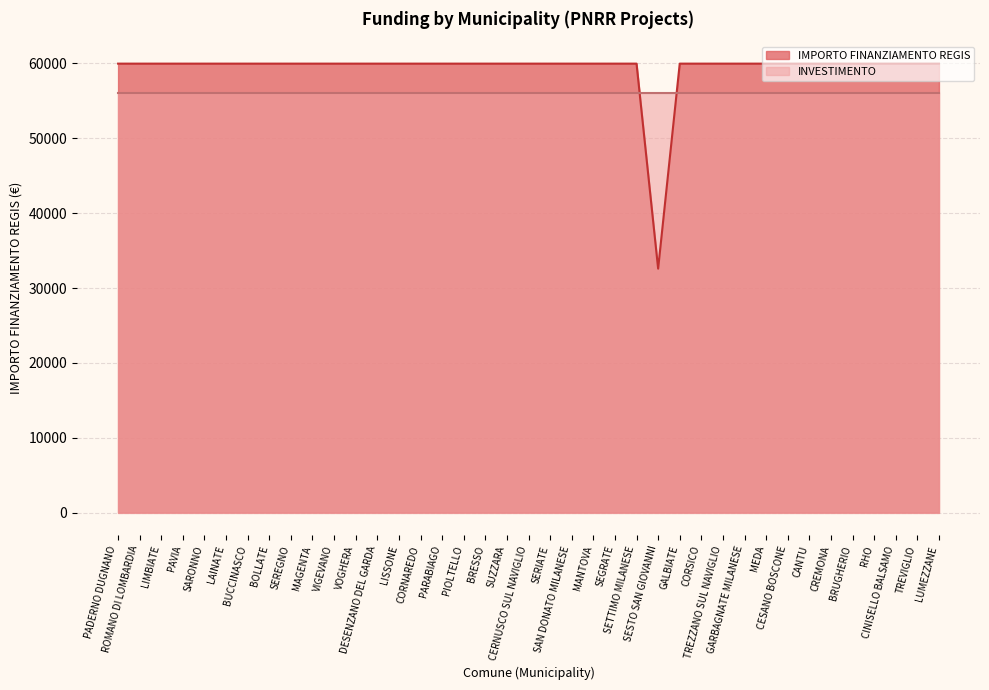

Approximately how many times larger is the value at PIOLTELLO compared to TREZZANO SUL NAVIGLIO?

1.0